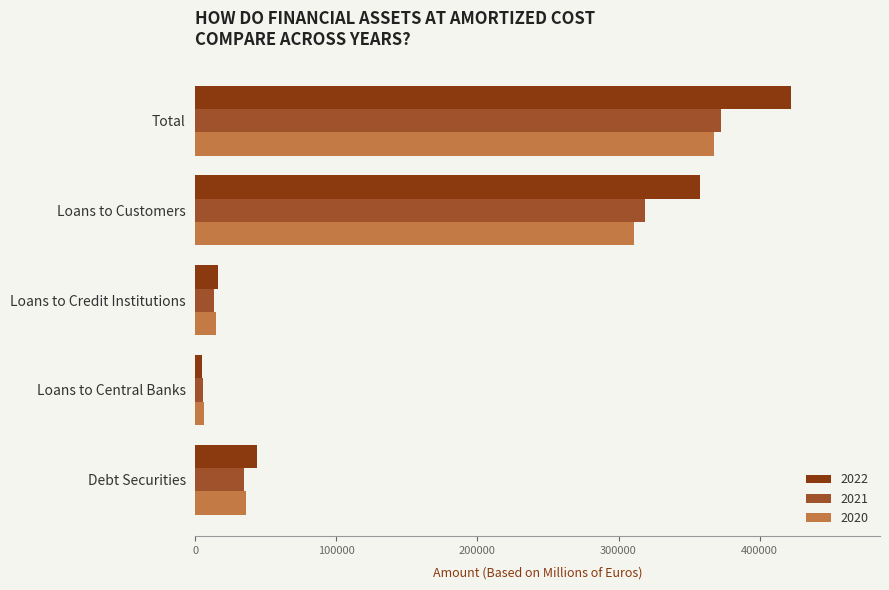

Which label corresponds to the largest value in the chart?

Total